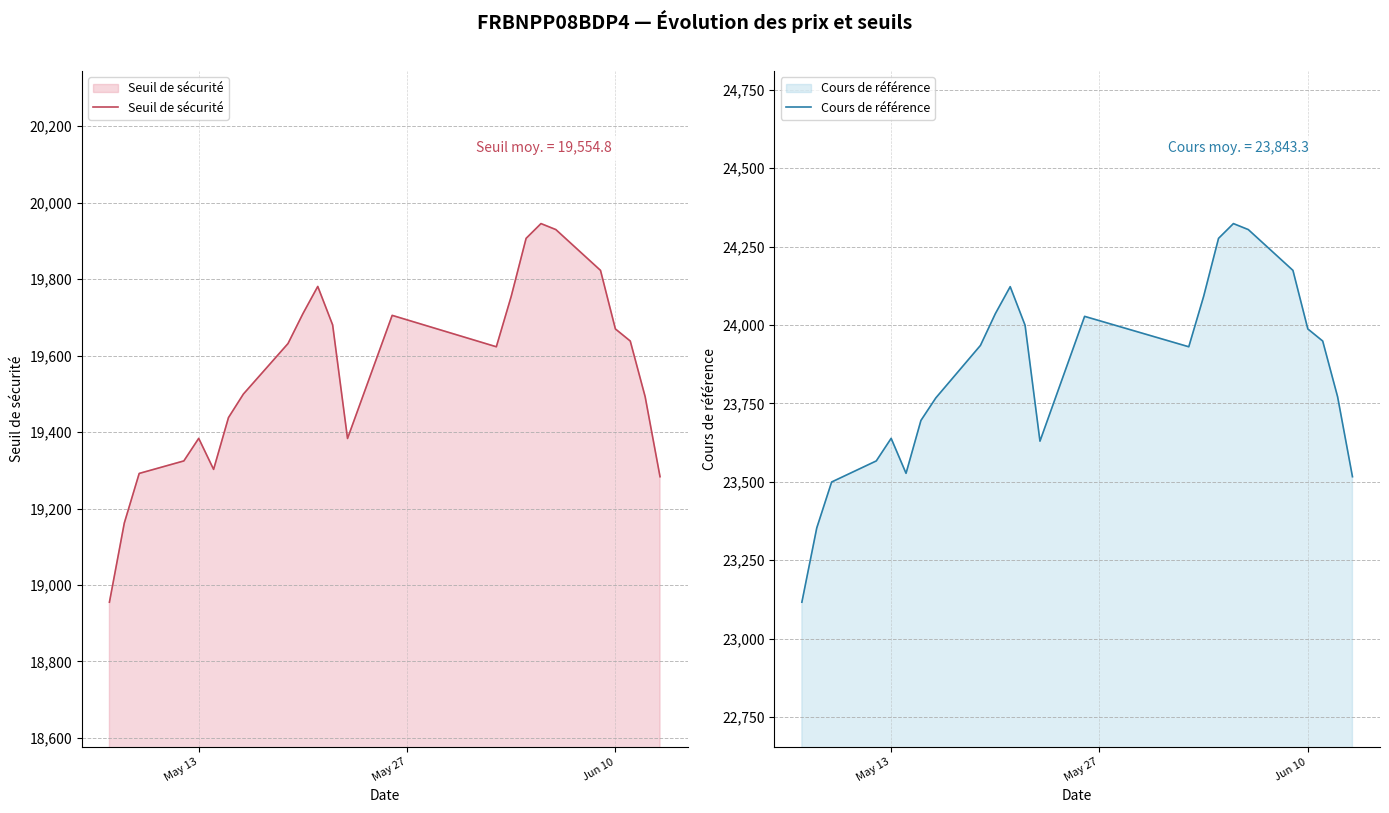

What is the minimum value for Seuil de sécurité?

18955.1